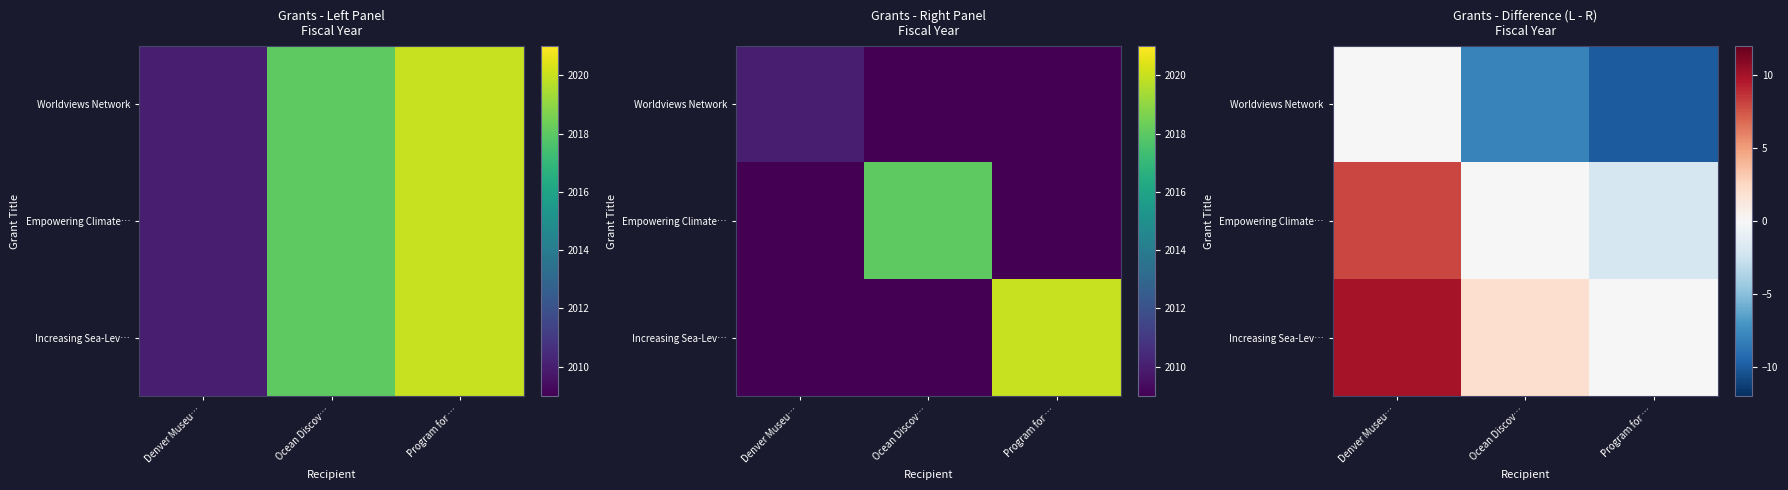

How many data points in Worldviews Network are above -8?

1